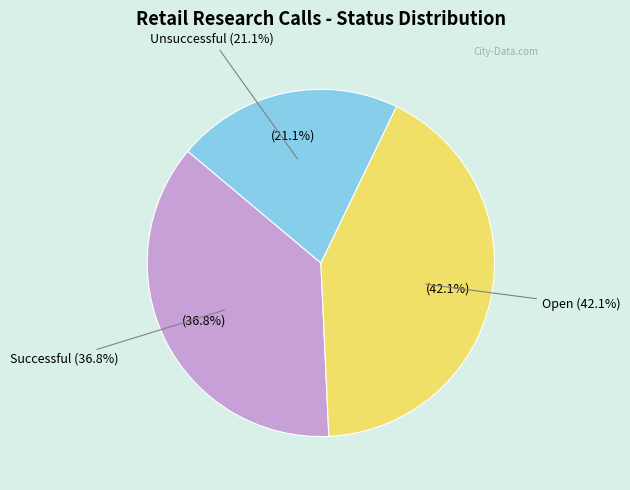

Is Unsuccessful the majority of the pie?

No